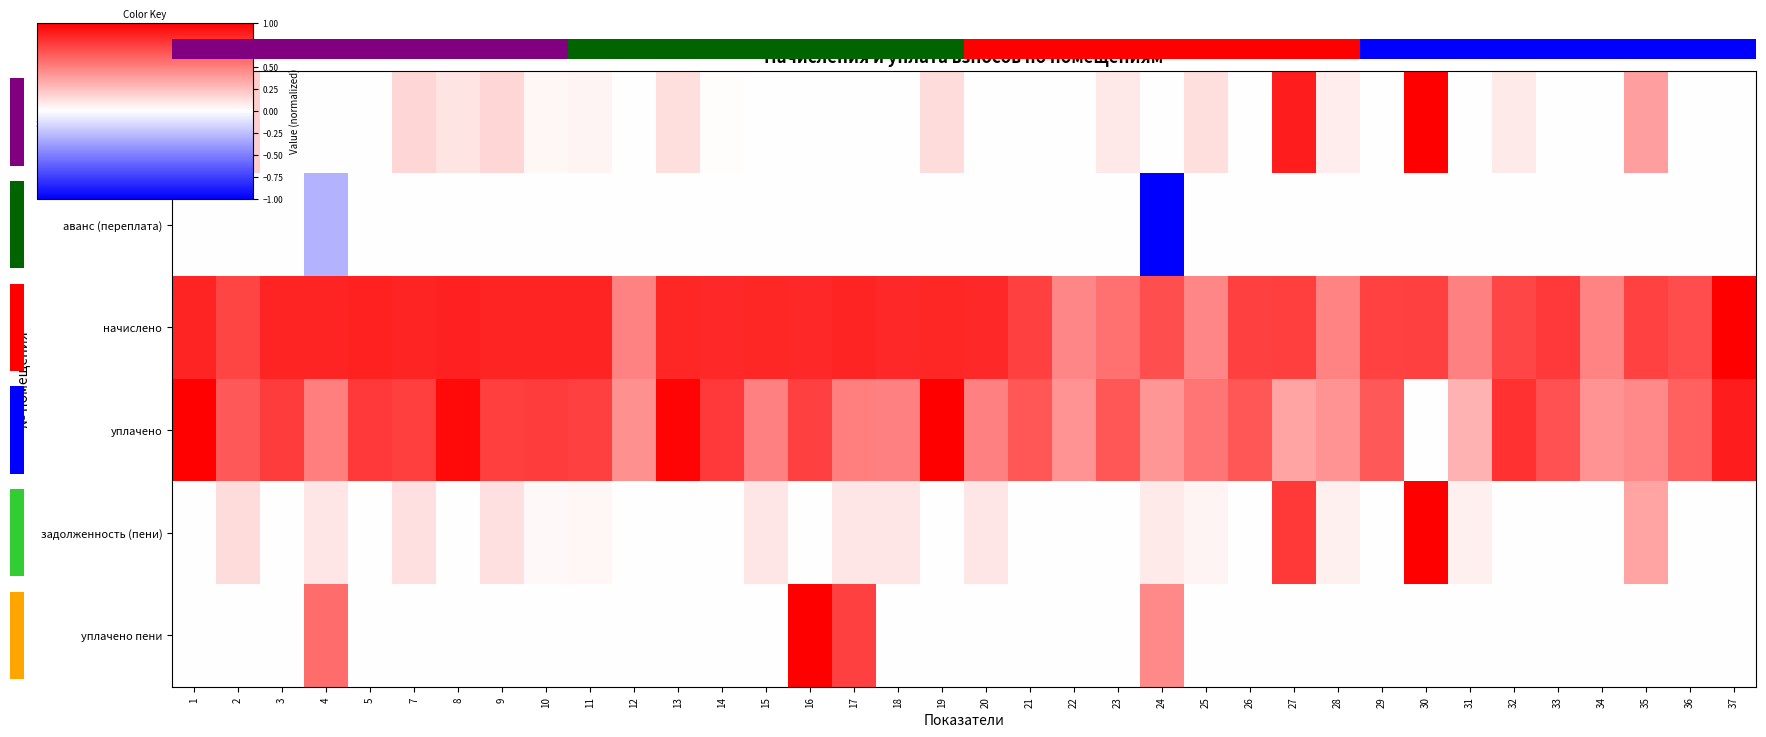

The начислено series shows 1.4 at 16. True or false?

False